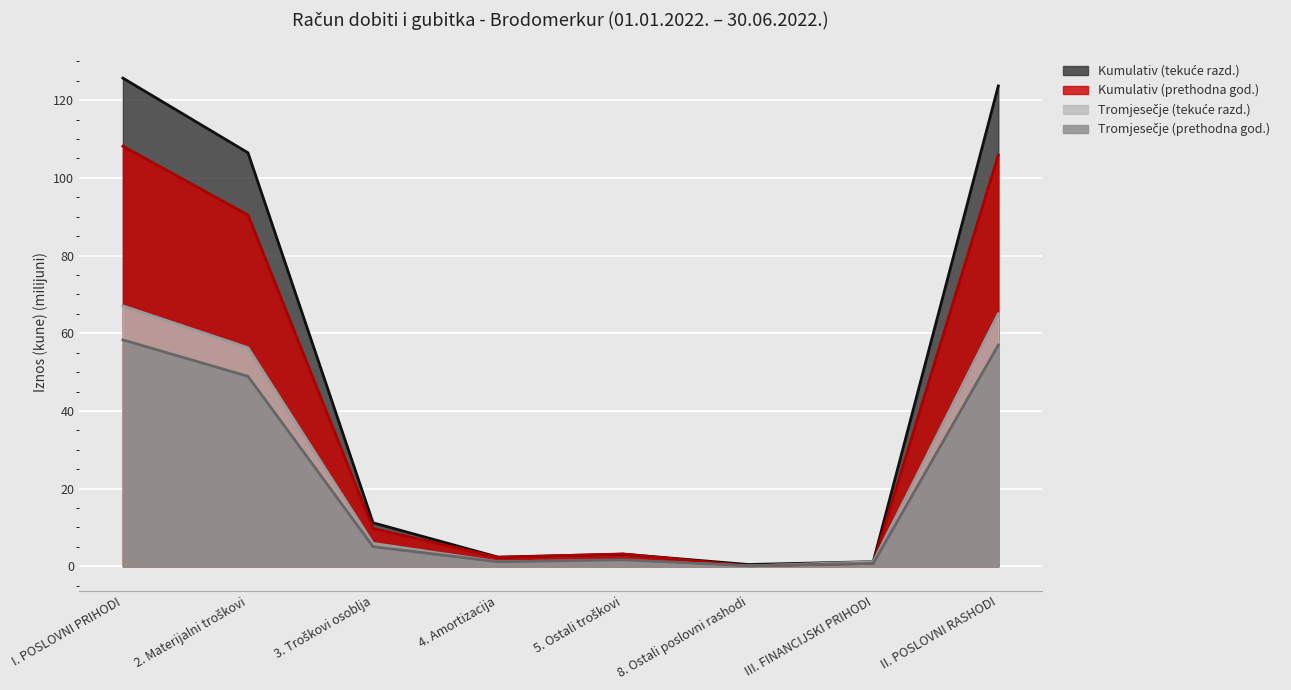

The value of Tromjesečje (tekuće razd.) at 3. Troškovi osoblja is 7.9. True or false?

False